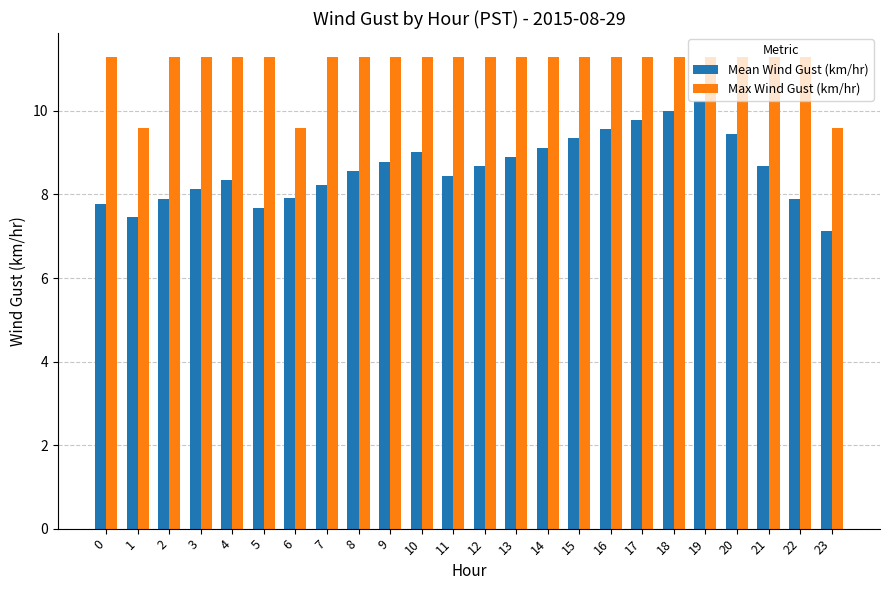

Is it true that Mean Wind Gust (km/hr) equals 7.7 at 5?

True